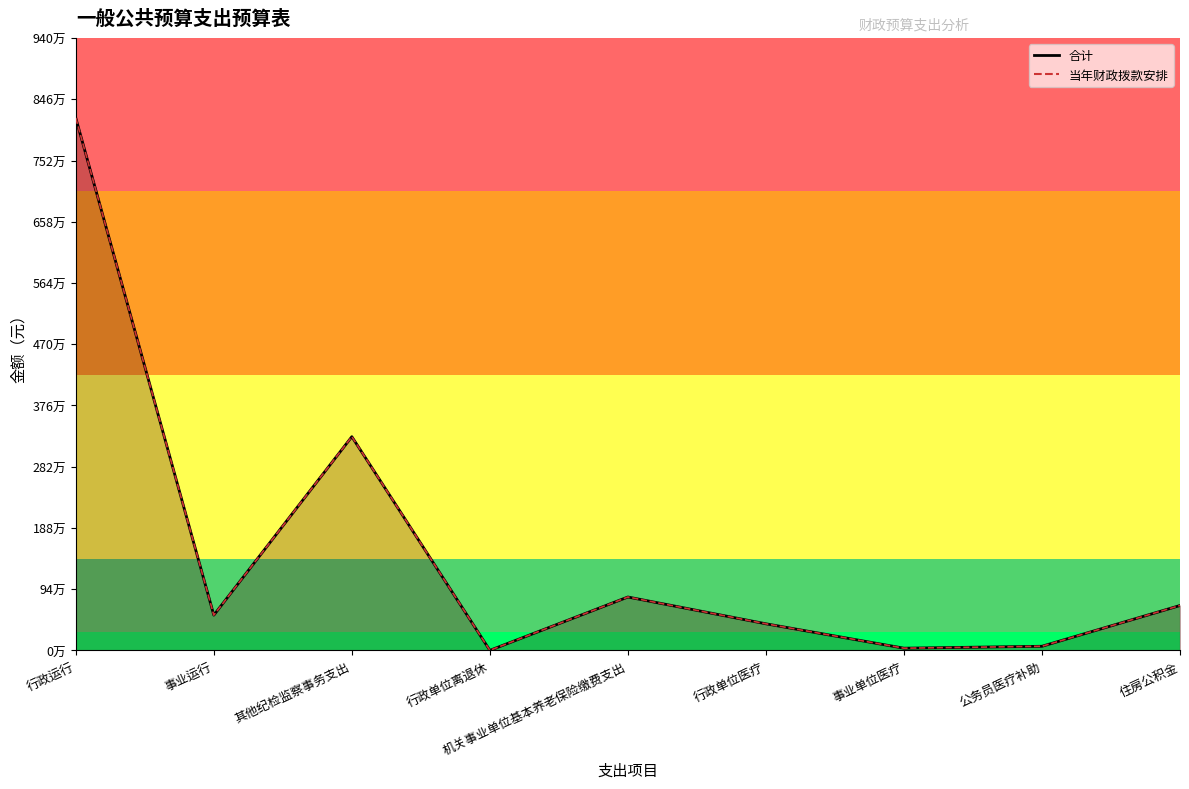

True or false: 当年财政拨款安排 has a value of 689088.0 at 住房公积金.

True